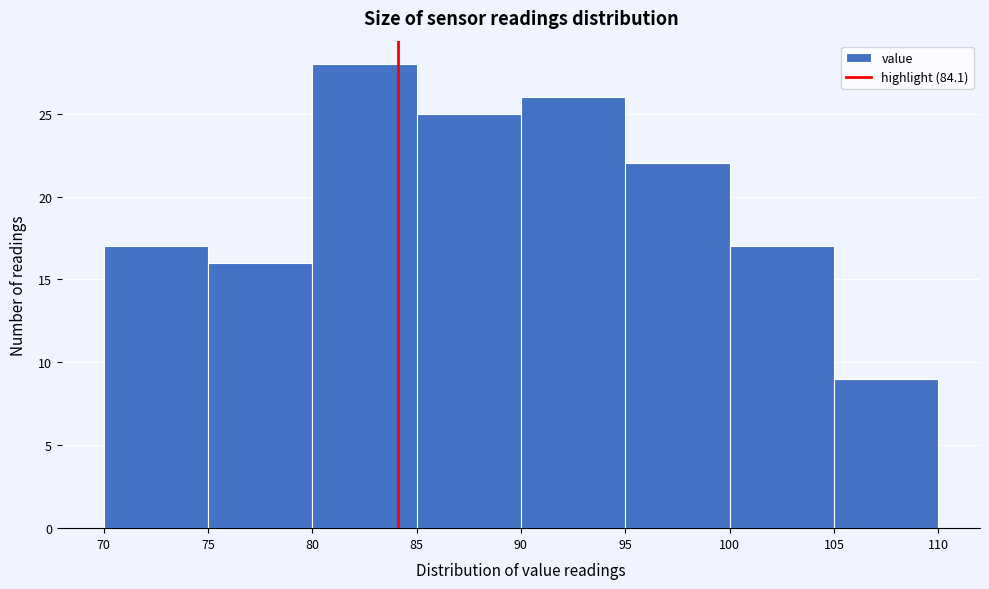

Reading left to right, transcribe this chart: for each bar, give the range it covers on the x-axis and its height. The values are not printed on the chart, so give them approximately, as read against the axis.

70 to 75: 17
75 to 80: 16
80 to 85: 28
85 to 90: 25
90 to 95: 26
95 to 100: 22
100 to 105: 17
105 to 110: 9